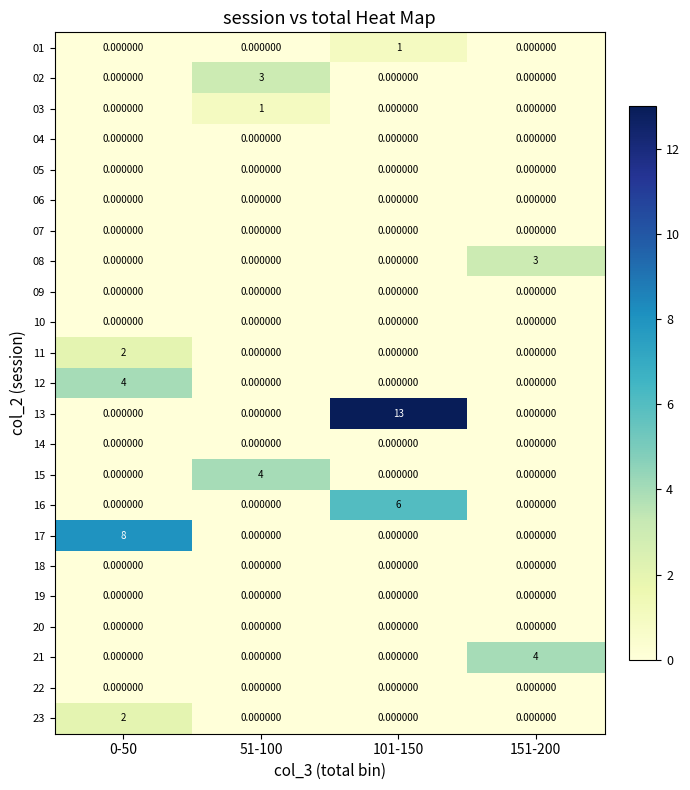

Which series has the largest range (max minus min)?

13